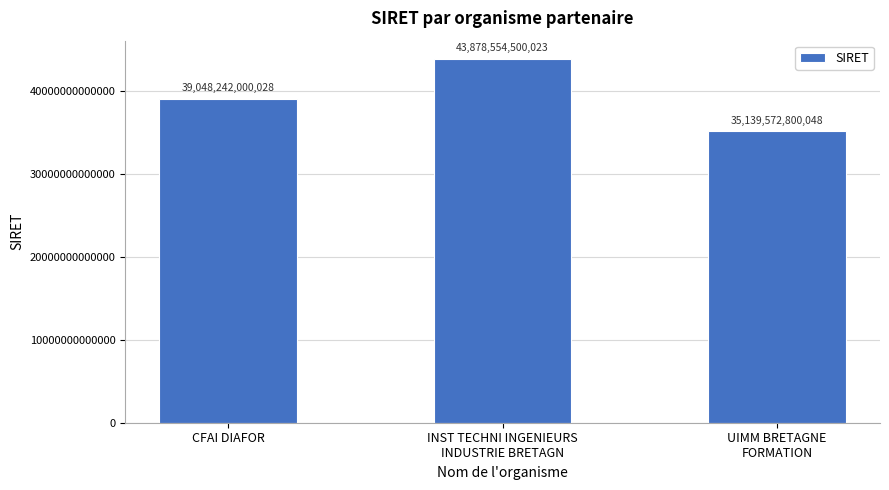

What value does the data have at CFAI DIAFOR, to the nearest 100?

39048242000000